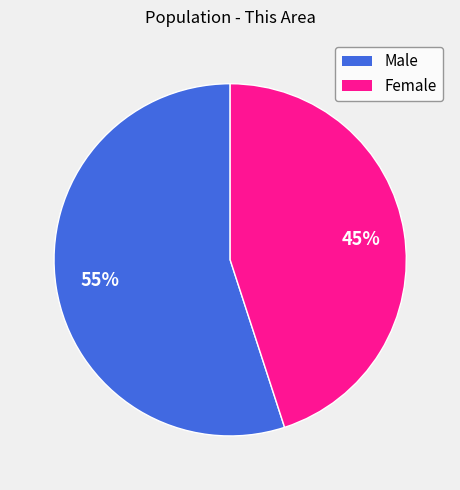

How many segments does this pie chart have?

2